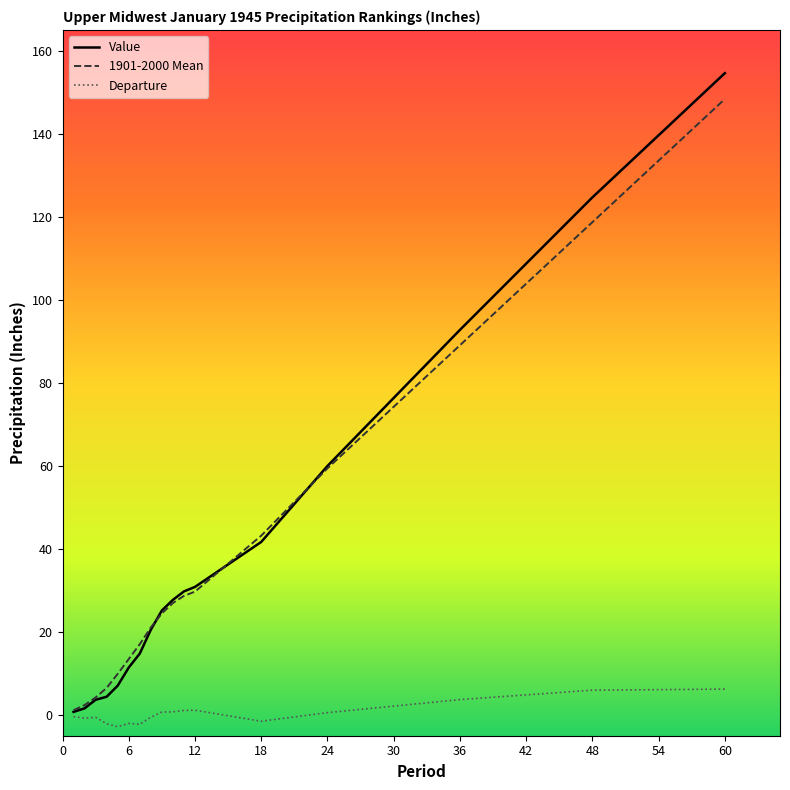

What is the greatest value displayed?

154.6